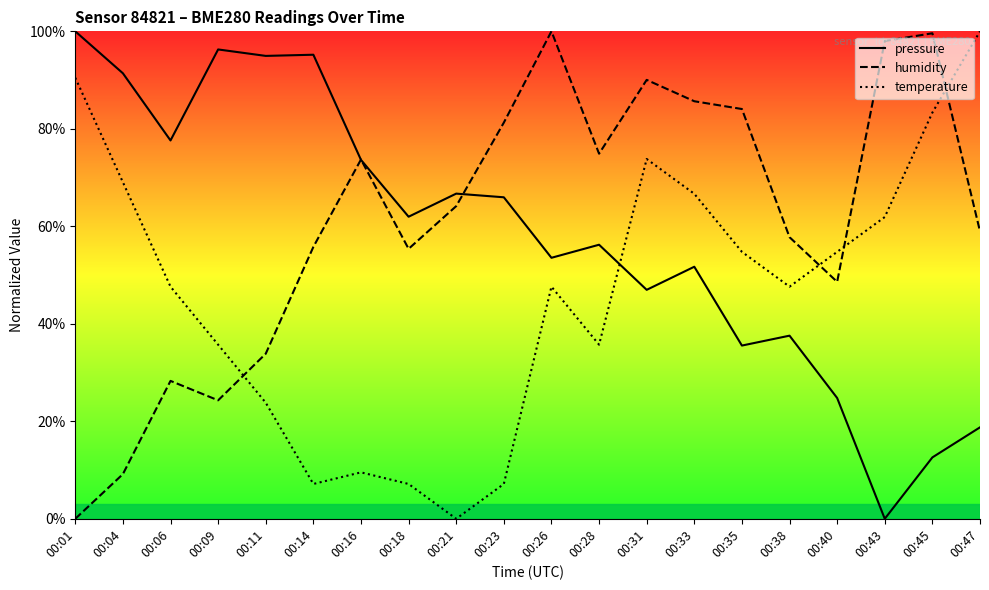

Is it true that temperature equals 9.5 at 00:16?

True